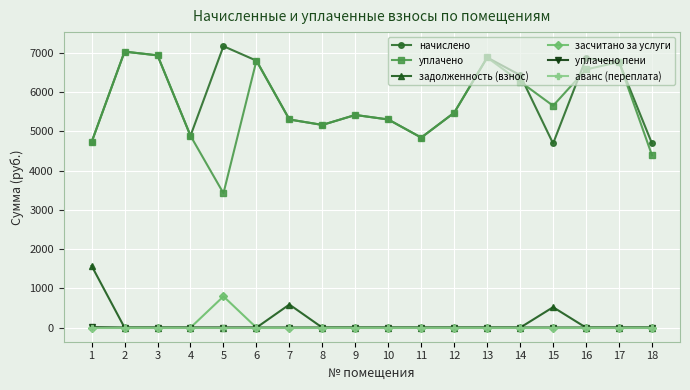

What is the average value of the уплачено series?

5654.6